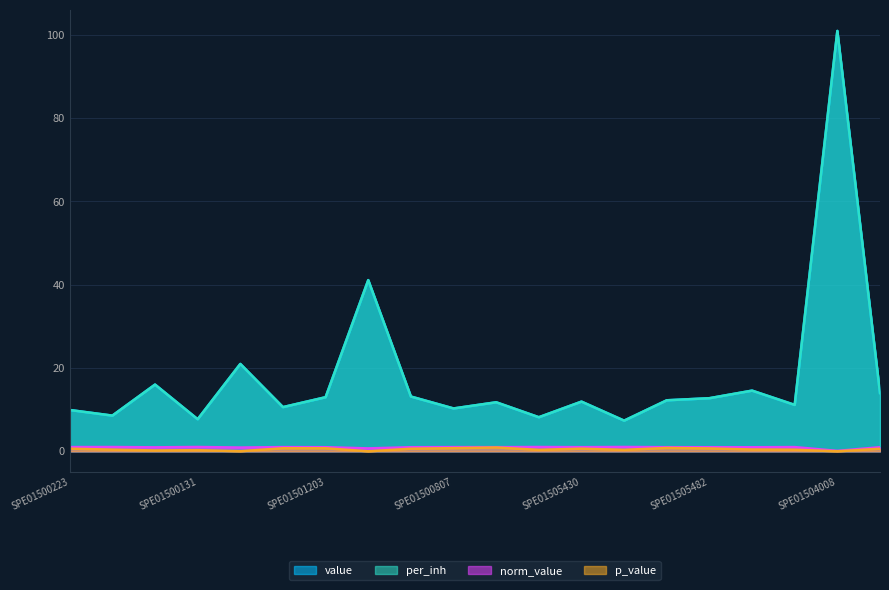

How many values in the value series exceed 12?

10